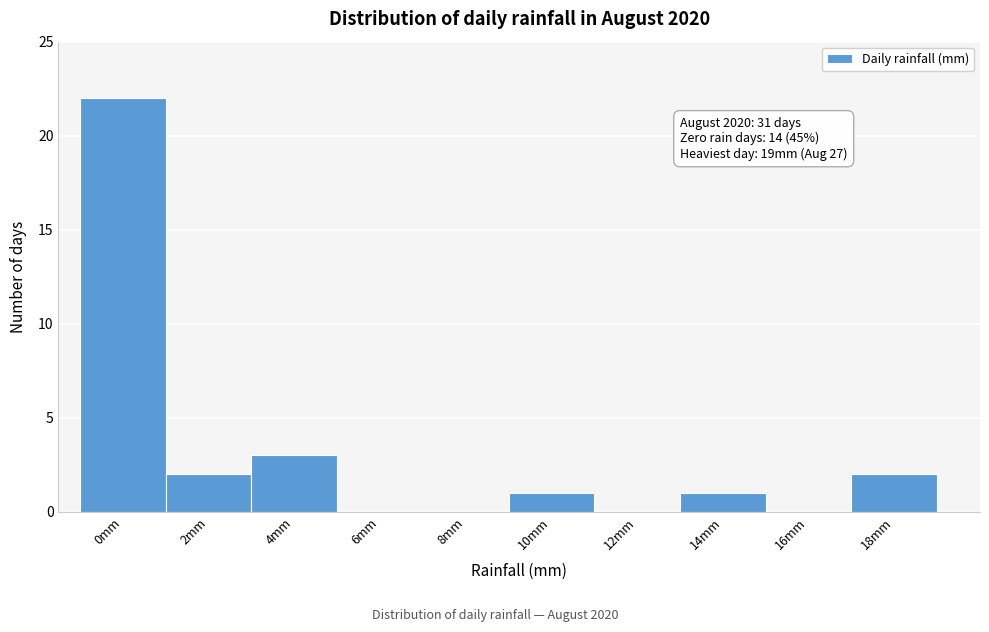

Reading left to right, what are all the values shown in this chart?

0mm=22	2mm=2	4mm=3	6mm=0	8mm=0	10mm=1	12mm=0	14mm=1	16mm=0	18mm=2